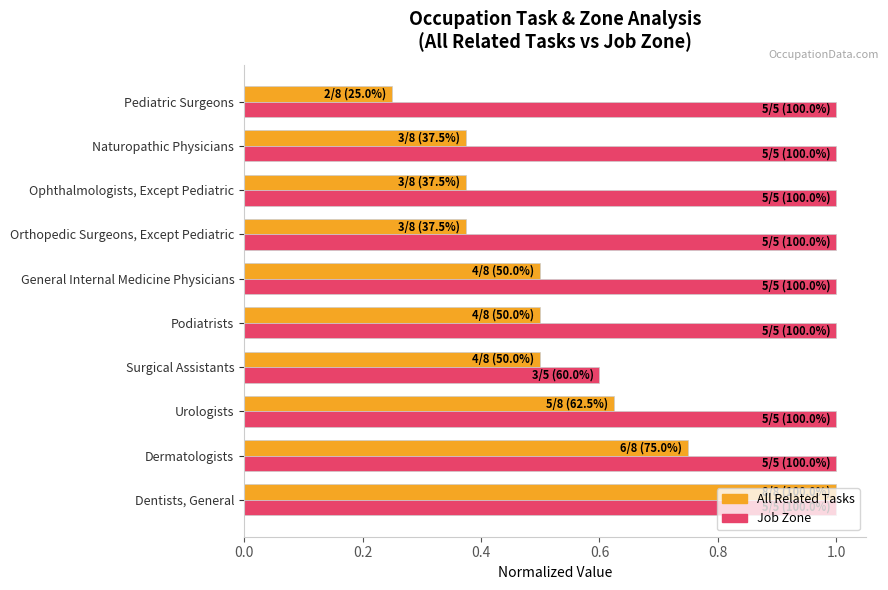

True or false: Job Zone has a value of 1.0 at Ophthalmologists, Except Pediatric.

True